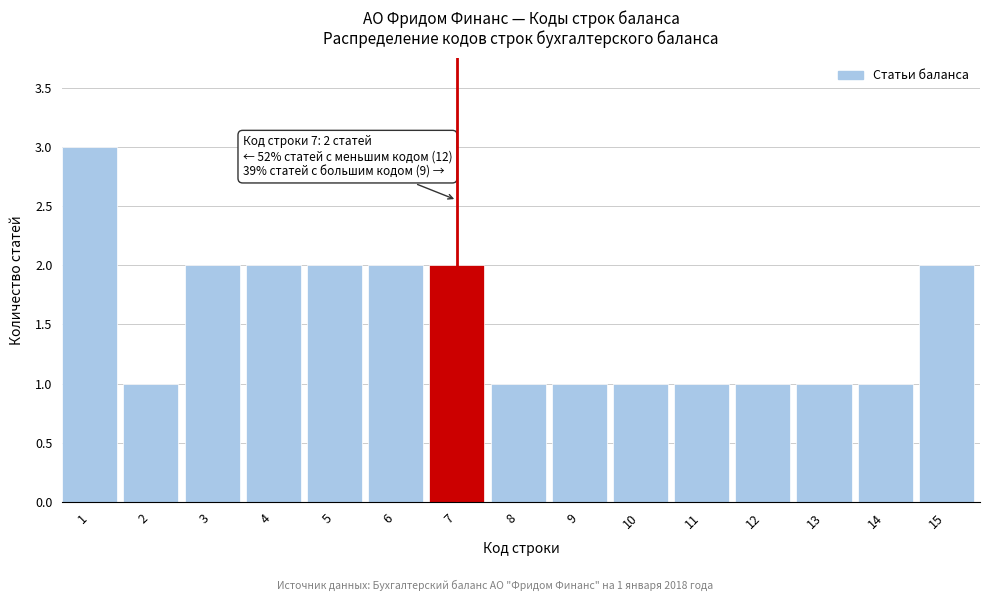

Reading left to right, what are all the values shown in this chart?

3	1	2	2	2	2	2	1	1	1	1	1	1	1	2